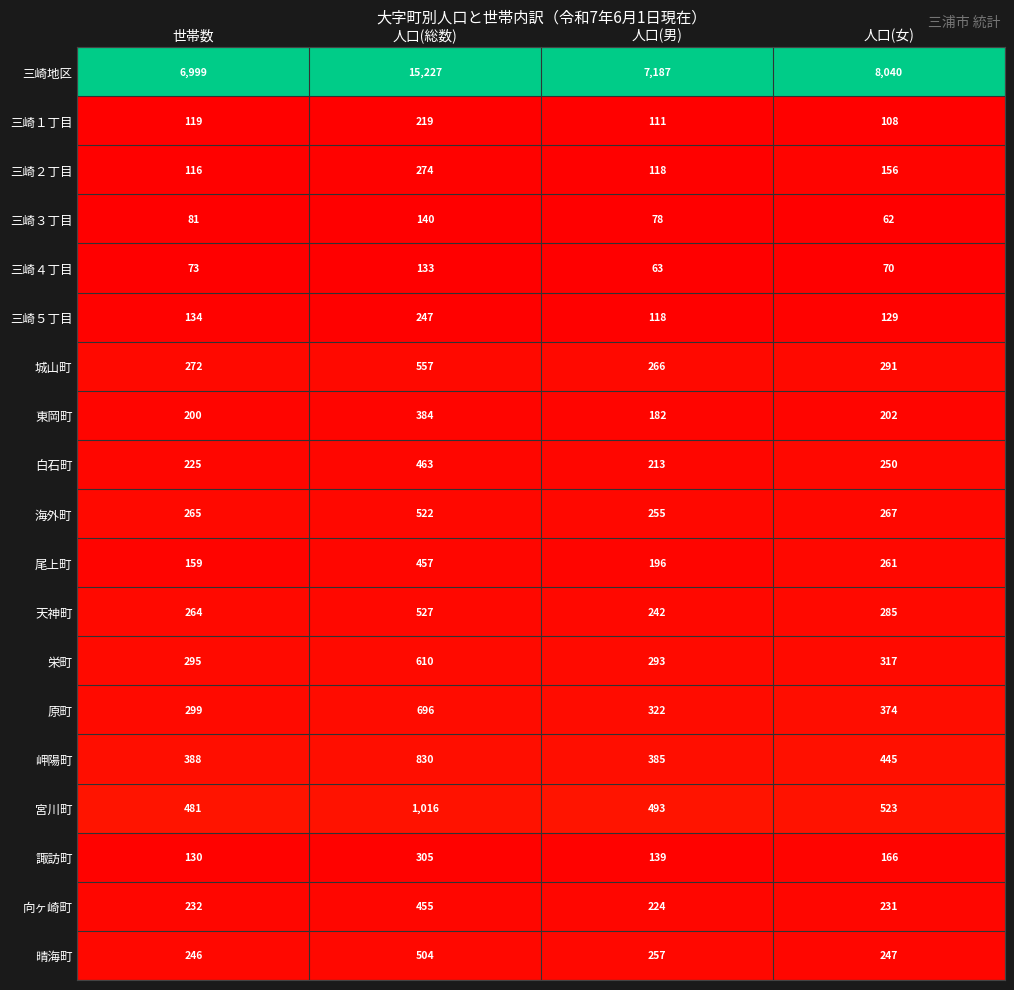

How many series are shown in this chart?

19